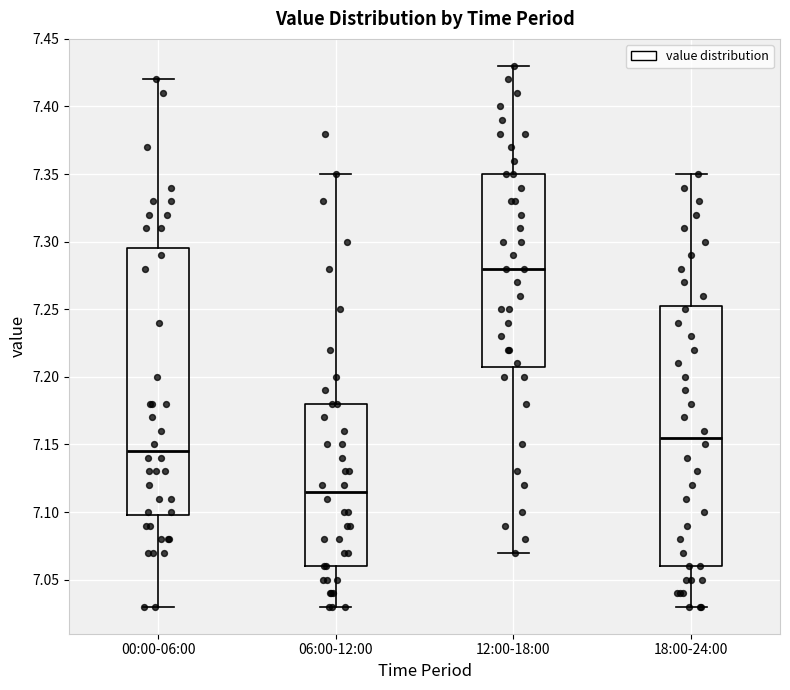

Where does the median line of the box for 06:00-12:00 sit on the y-axis? The values are not printed on the chart, so give them approximately, as read against the axis.

7.115